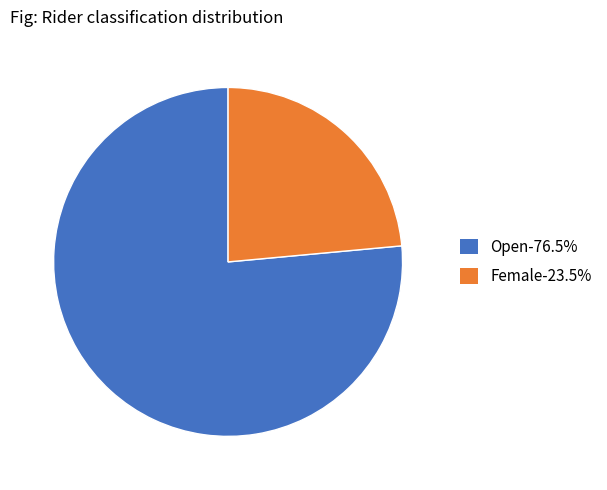

Is there a majority slice in this chart?

Yes